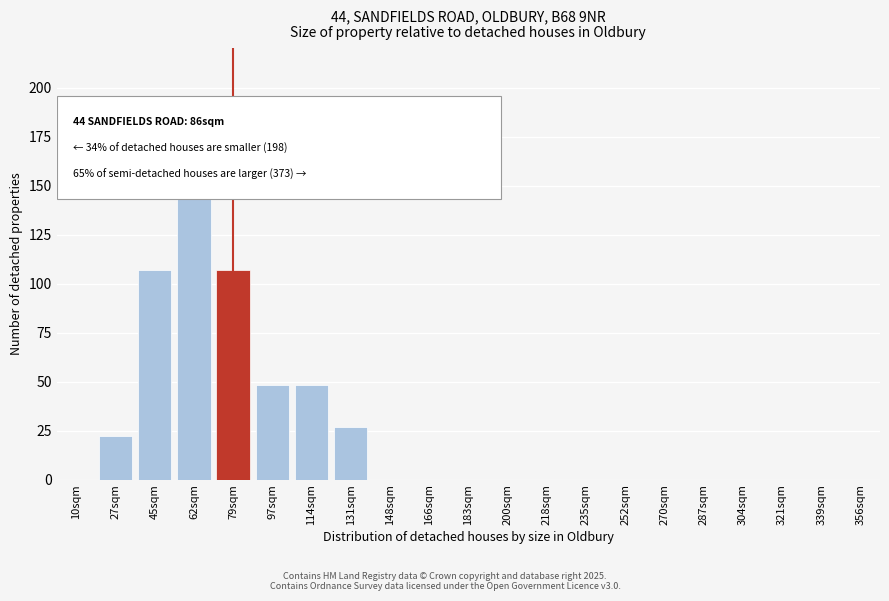

The value at 131sqm is 27. True or false?

True